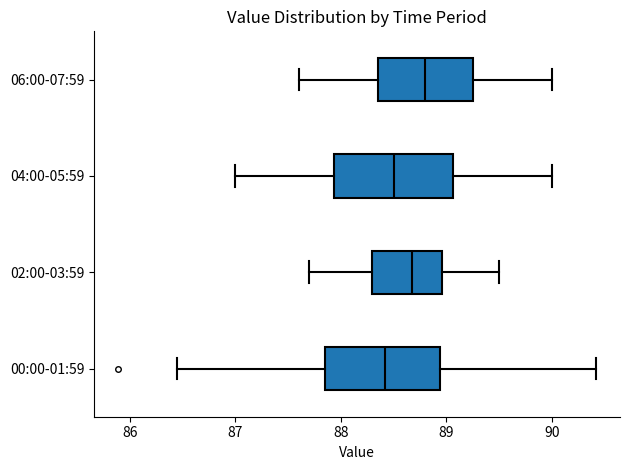

Where does the median line of the box for 02:00-03:59 sit on the x-axis? The values are not printed on the chart, so give them approximately, as read against the axis.

88.7